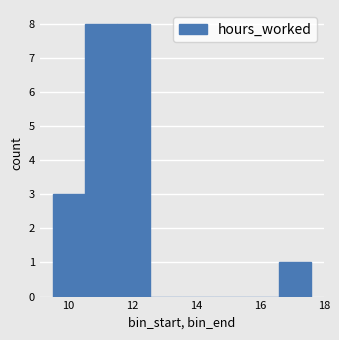

Reading left to right, list every bar in this chart as the range it spans on the x-axis followed by its height. Neither the bar edges nor the heights are printed on the chart, so give them approximately, as read against the axes.

9.6 to 10.6: 3
10.6 to 11.6: 8
11.6 to 12.6: 8
12.6 to 13.6: 0
13.6 to 14.6: 0
14.6 to 15.6: 0
15.6 to 16.6: 0
16.6 to 17.6: 1